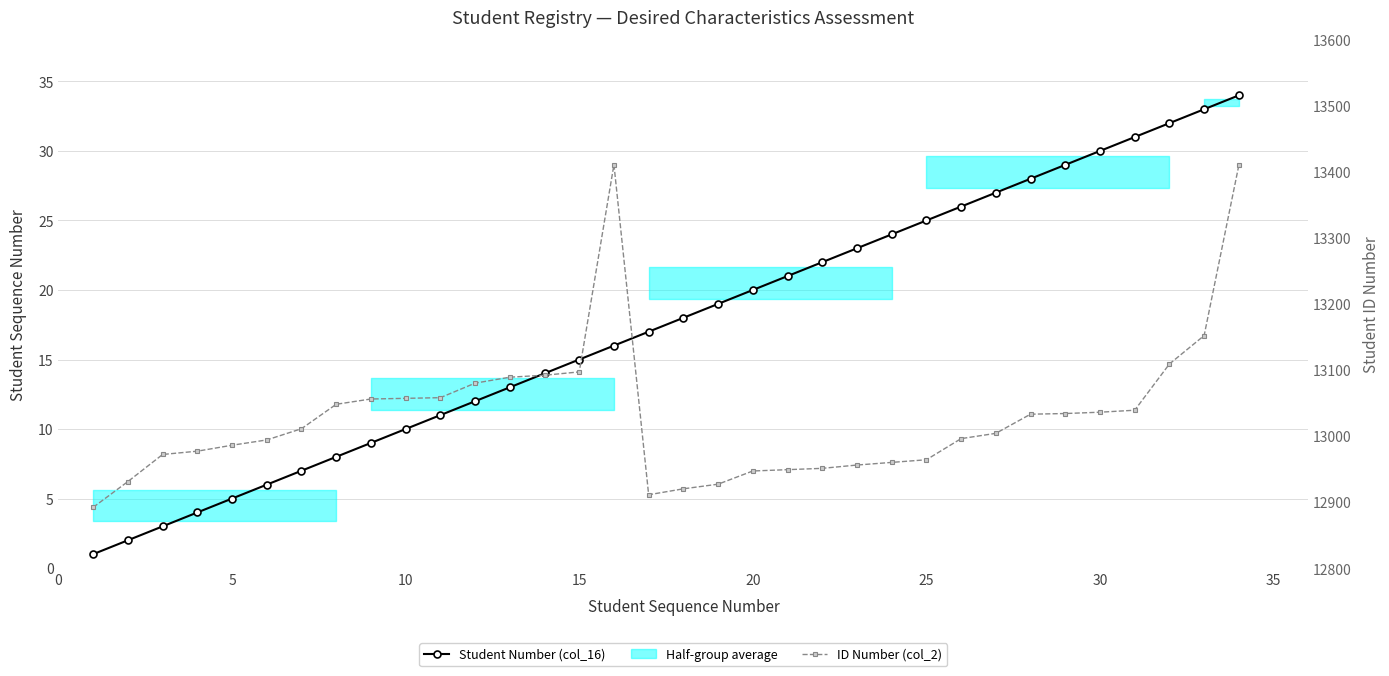

At how many categories does at least one series exceed 488?

34